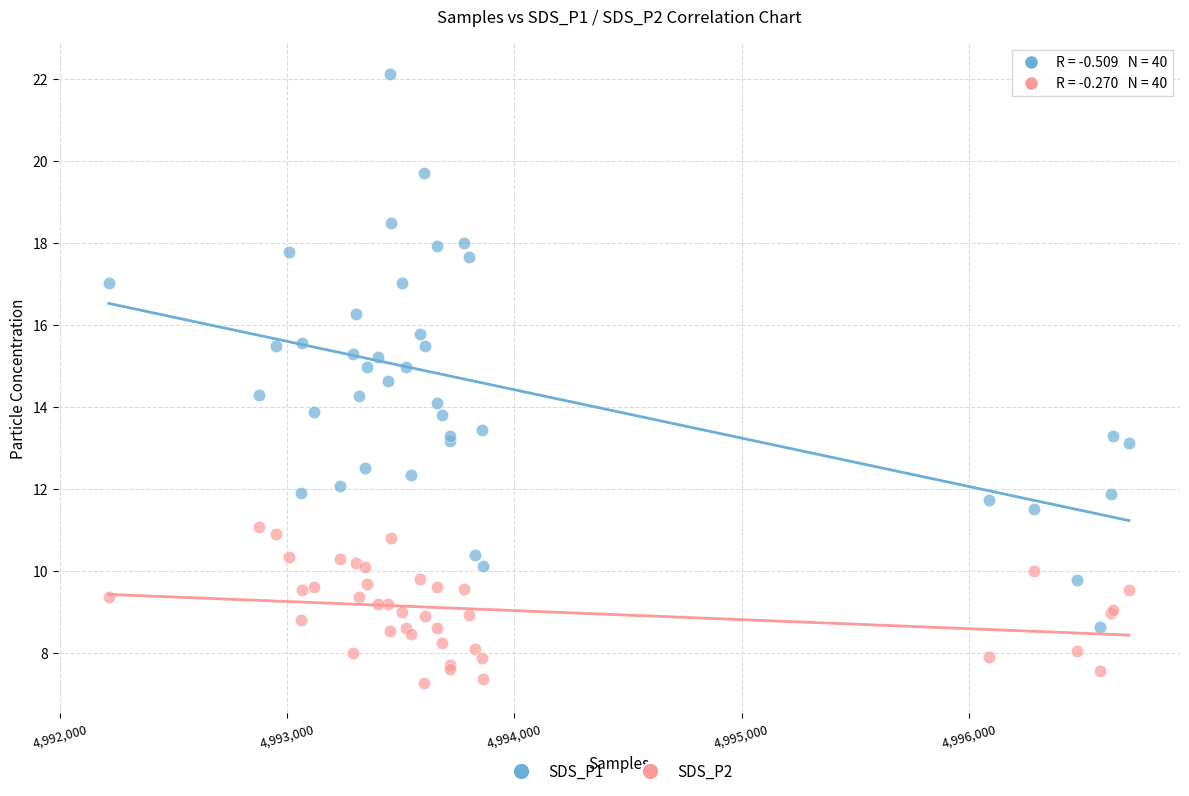

Which series reaches the maximum Y coordinate?

SDS_P1